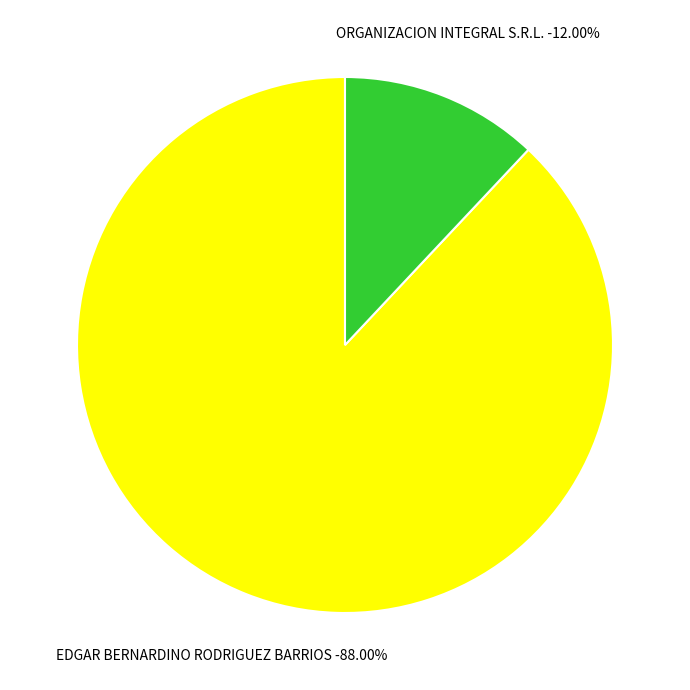

Which category has the smallest portion of the pie?

ORGANIZACION INTEGRAL S.R.L.